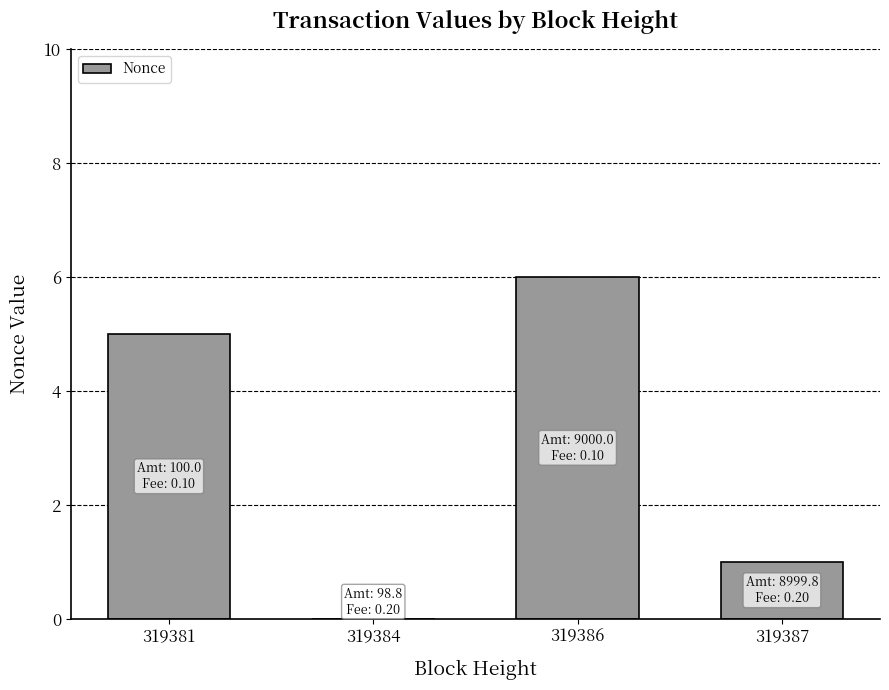

Reading left to right, transcribe all the data shown in this chart.

319381=5	319384=0	319386=6	319387=1